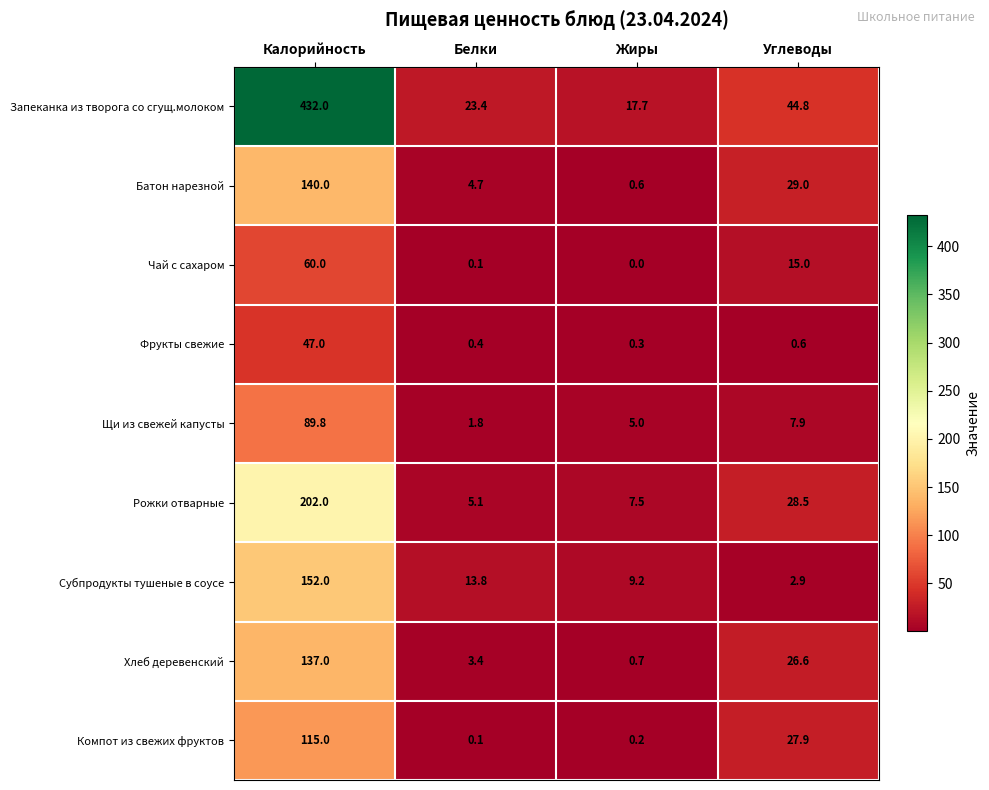

What is the sum of the Субпродукты тушеные в соусе values at Углеводы and Калорийность?

154.9